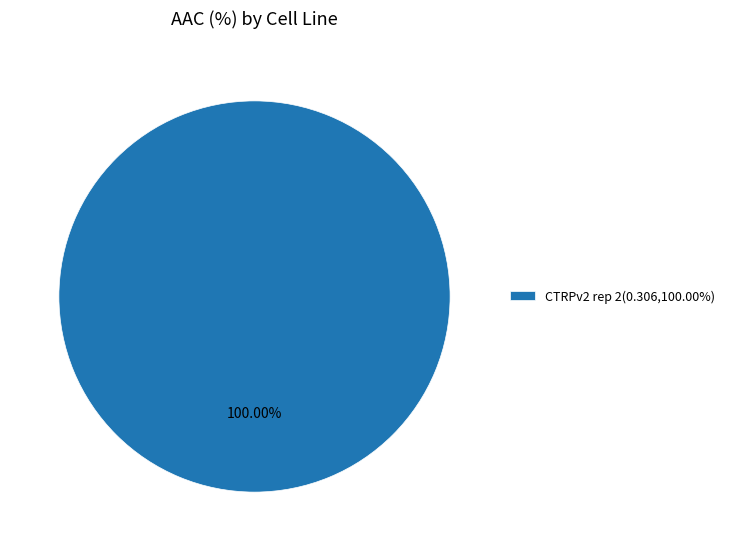

Which category accounts for the majority?

CTRPv2 rep 2(0.306,100.00%)